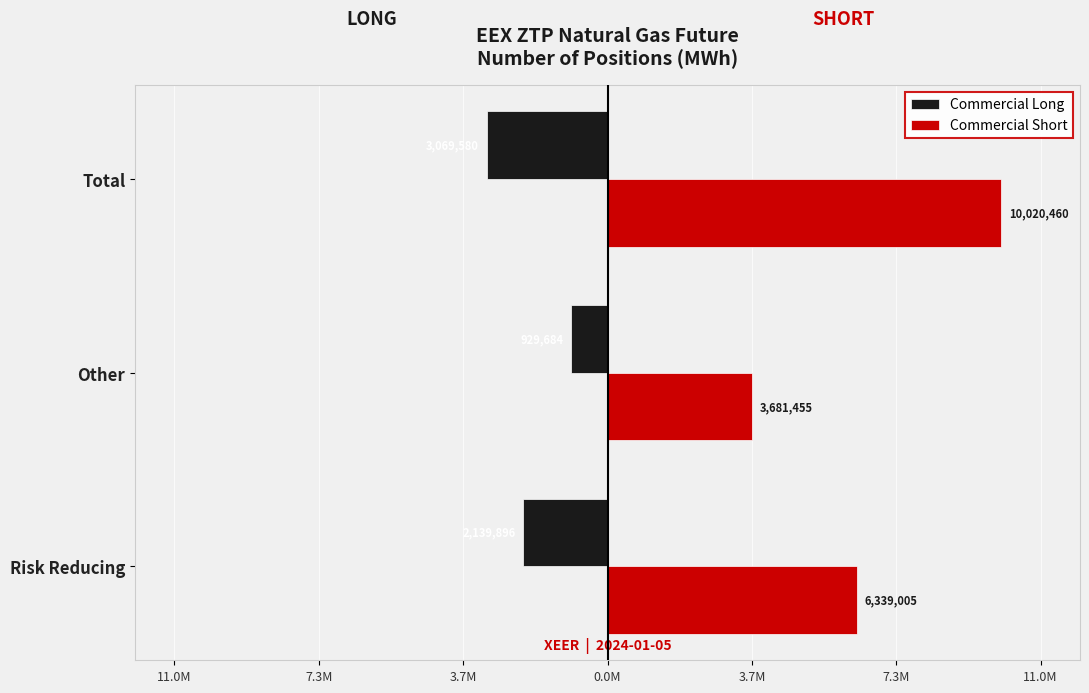

At how many categories does at least one series exceed 2297803?

3